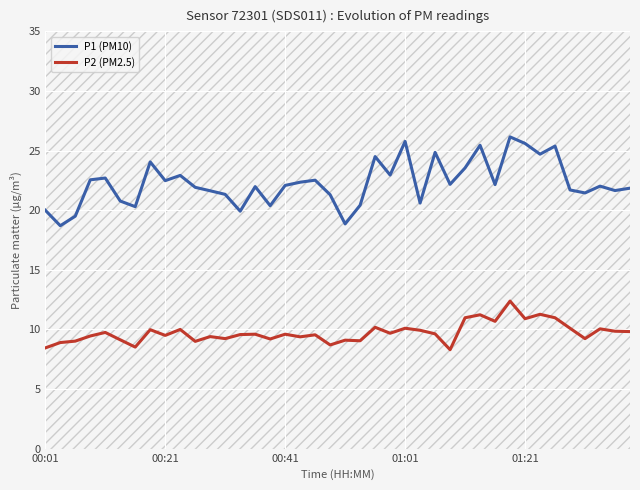

What is the smallest value displayed?

8.3